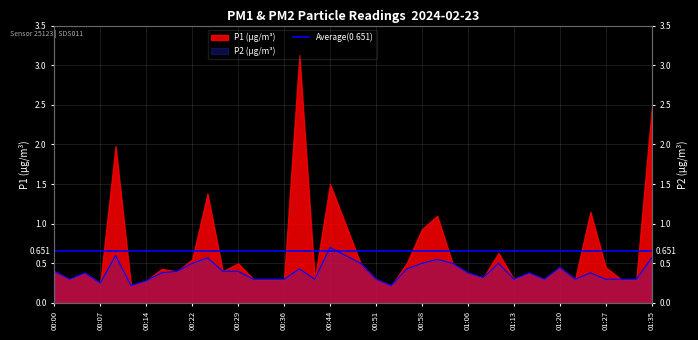

What position from the left is 00:17?

8